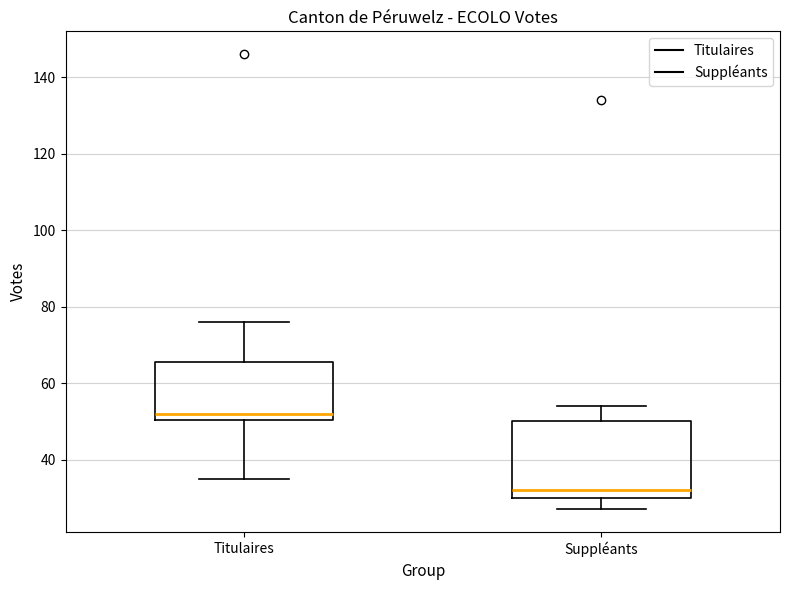

Reading left to right, read every box against the y-axis: the position of its median line, the range the box covers, and the ends of its whiskers. The values are not printed on the chart, so give them approximately, as read against the axis.

Titulaires: median 52, box 50 to 66, whiskers 36 to 76
Suppléants: median 32, box 30 to 50, whiskers 28 to 54